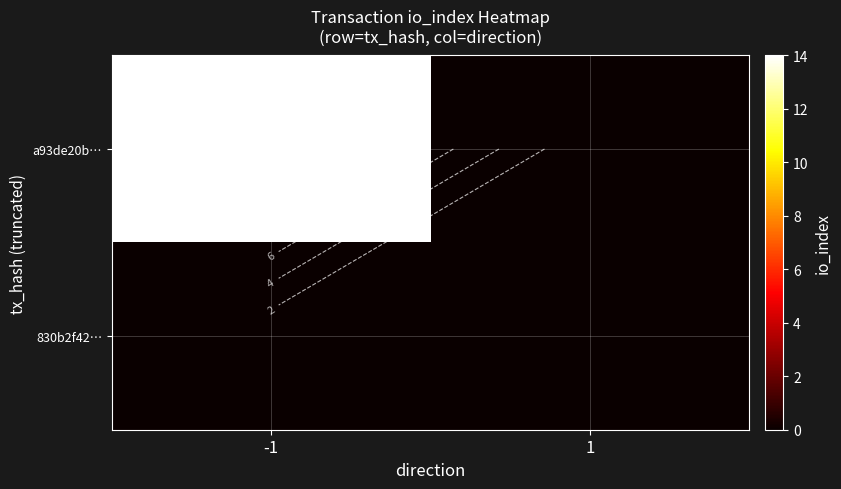

The a93de20b… series shows 0 at 1. True or false?

True